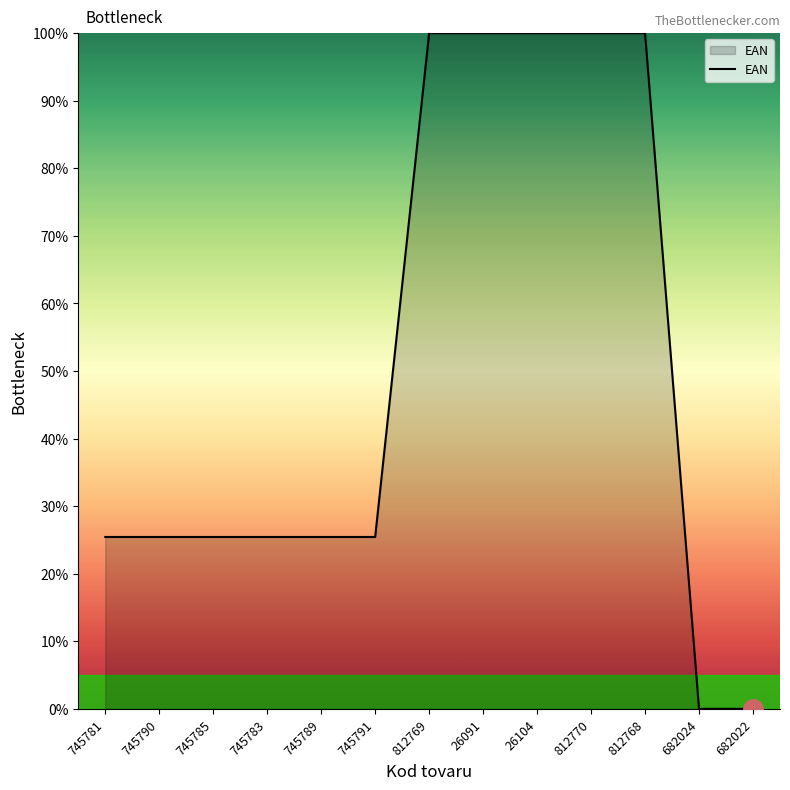

What is the greatest value displayed?

100.0